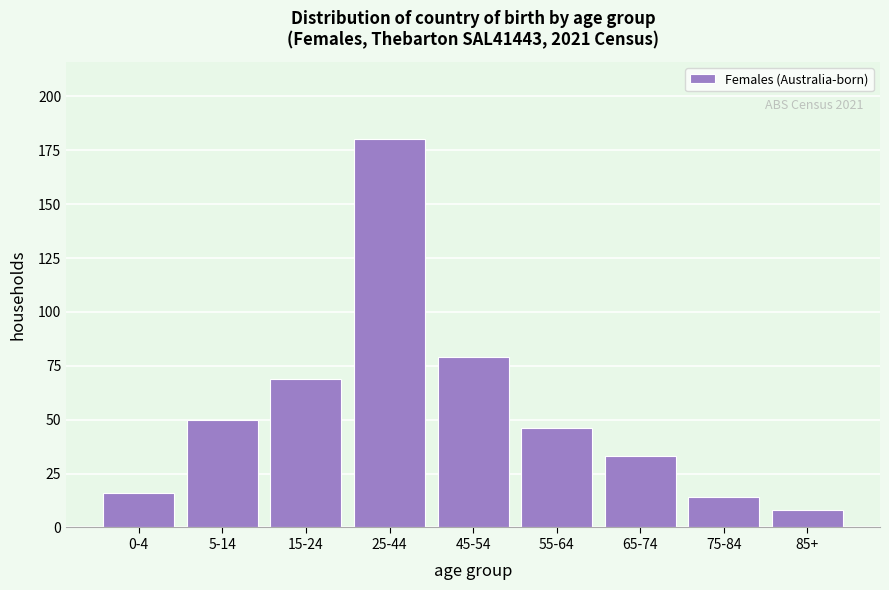

Reading right to left, transcribe all the data shown in this chart.

85+=8	75-84=14	65-74=33	55-64=46	45-54=79	25-44=180	15-24=69	5-14=50	0-4=16